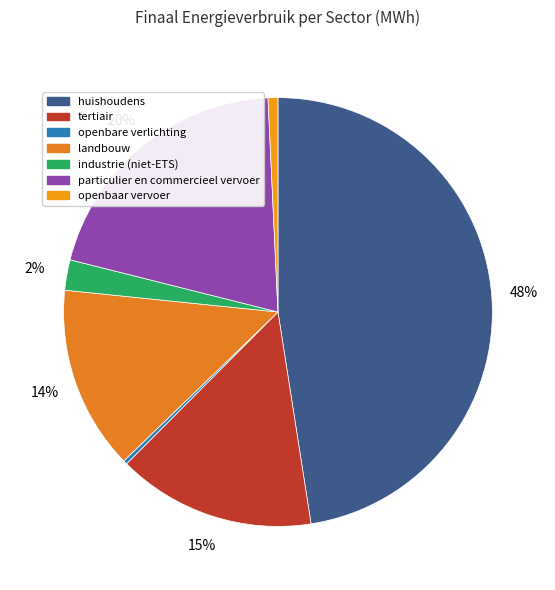

To the nearest percent, what is the difference between the largest and smallest slice percentages?

47%